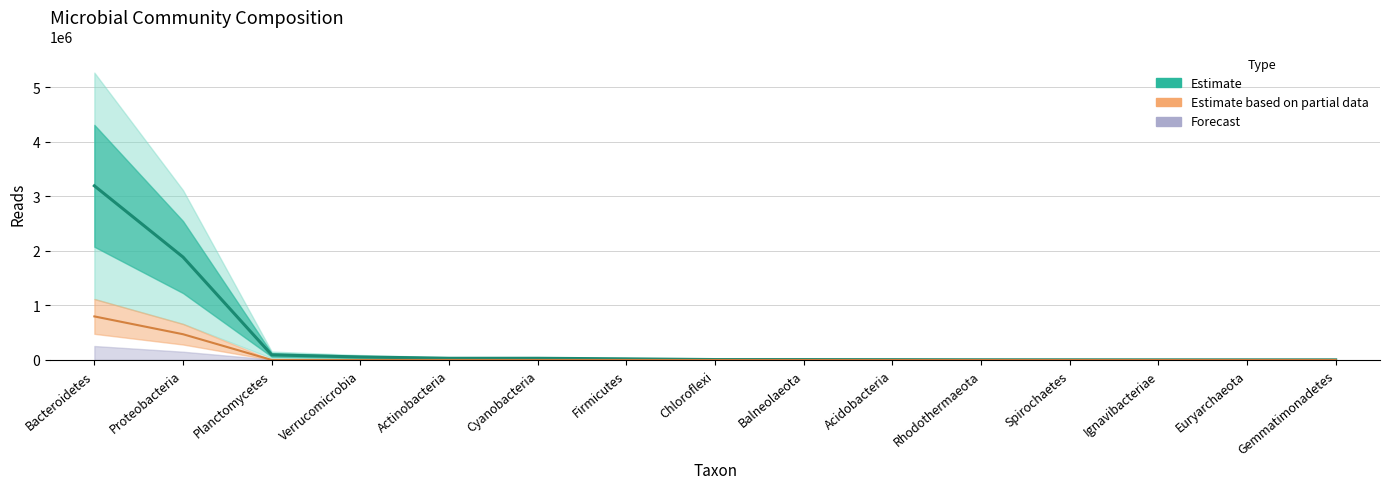

What is the difference between the values at Proteobacteria and Actinobacteria?

1854176